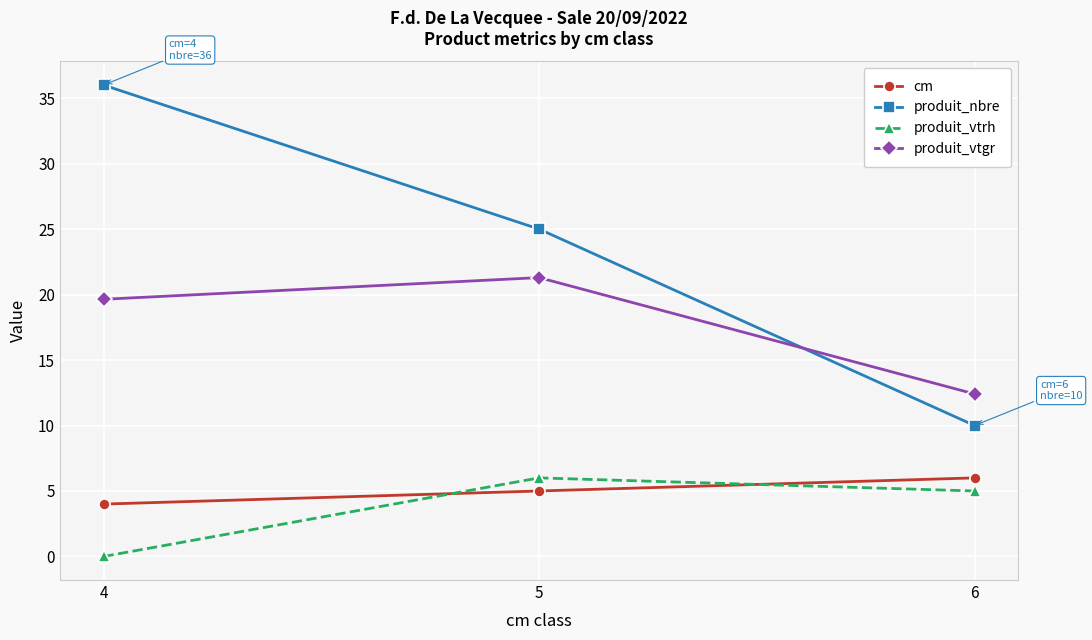

Reading left to right, transcribe all the data shown in this chart.

cm: 4=4.0	5=5.0	6=6.0
produit_nbre: 4=36.0	5=25.0	6=10.0
produit_vtrh: 4=0.0	5=6.0	6=5.0
produit_vtgr: 4=19.6	5=21.3	6=12.4